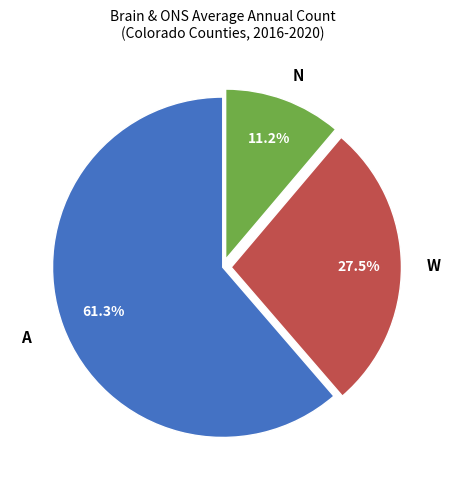

How many slices are in this pie chart?

3